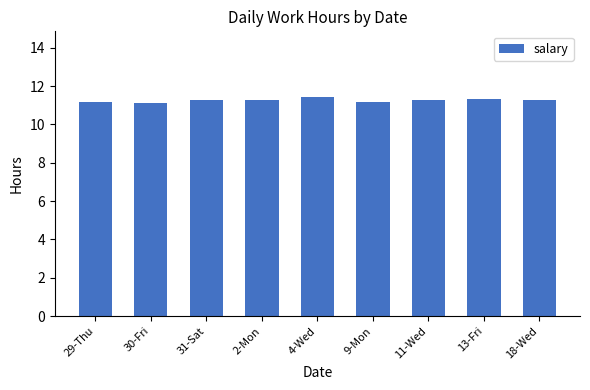

What is the greatest value displayed?

11.4